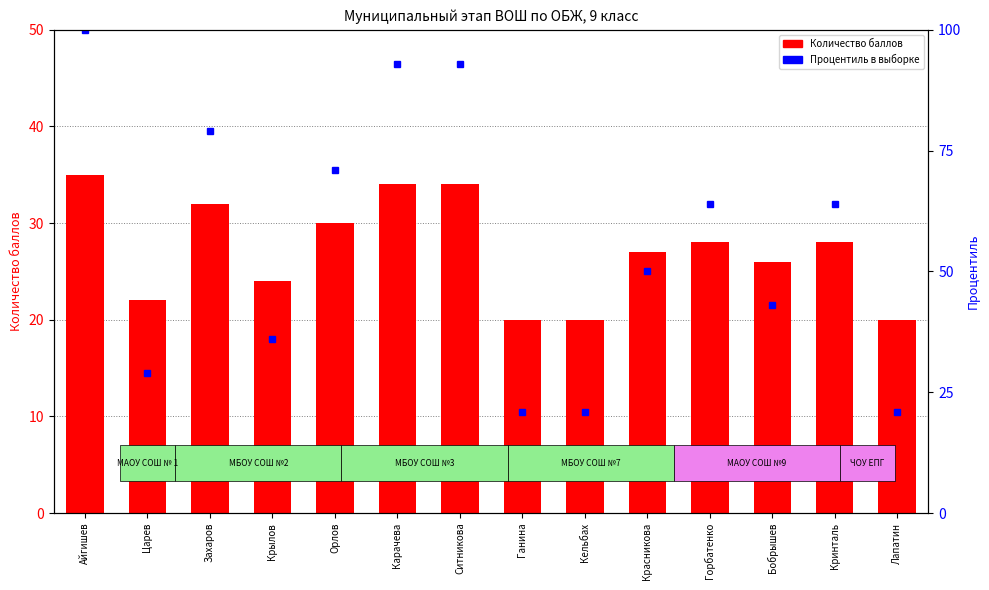

What is the minimum value shown in the chart?

20